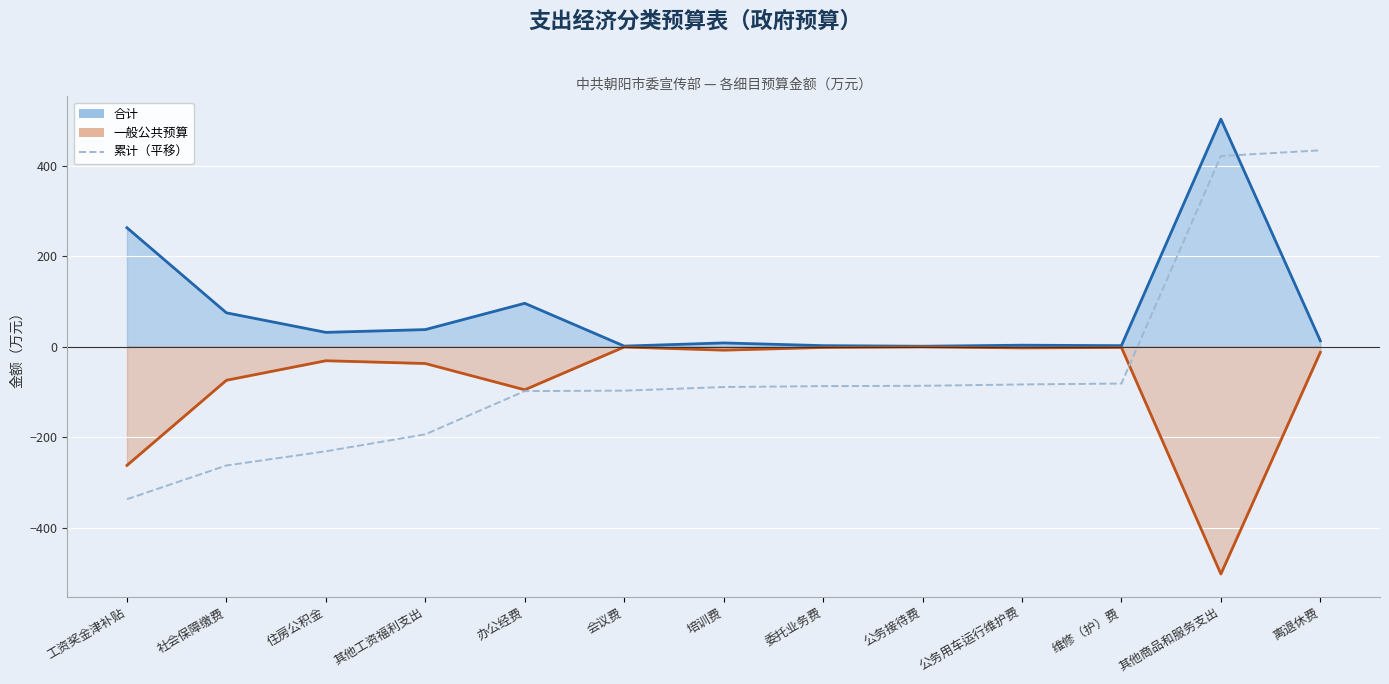

Which has a higher value, 工资奖金津补贴 or 其他商品和服务支出?

其他商品和服务支出